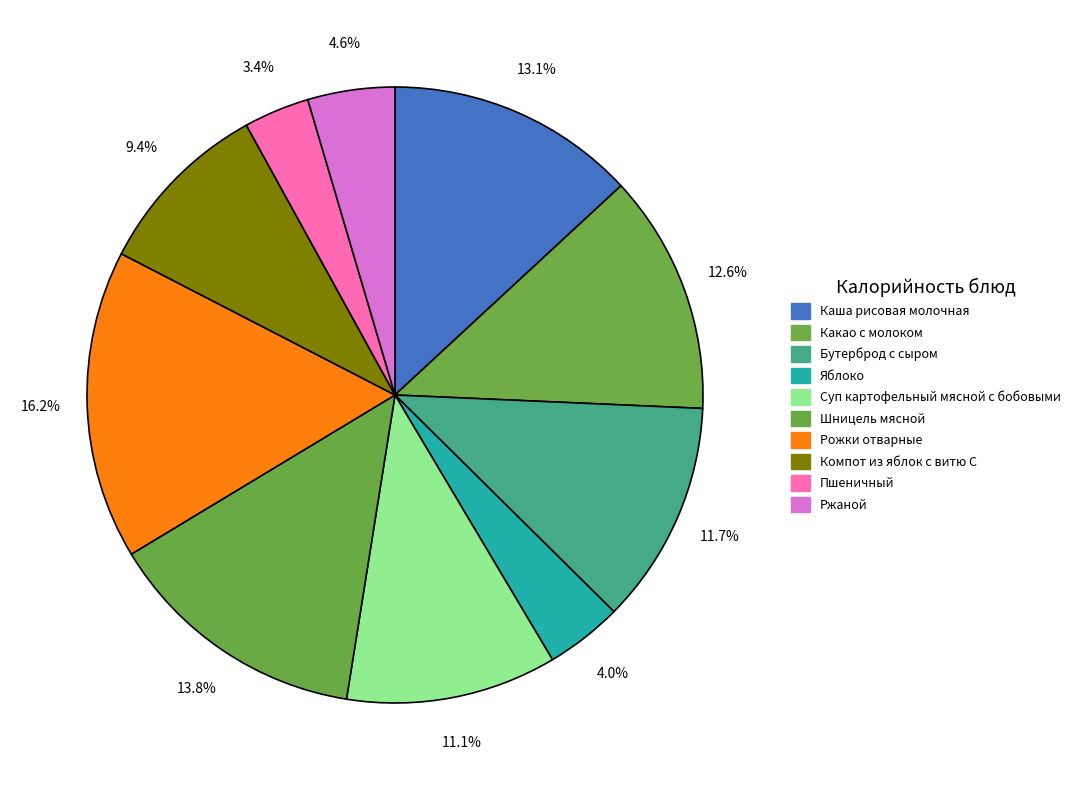

To the nearest percent, what portion does Шницель мясной represent?

14%